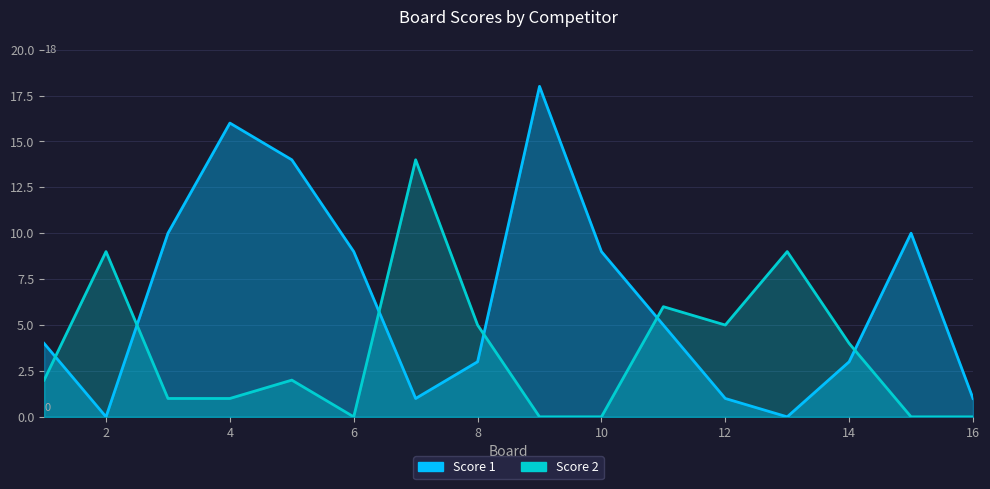

Reading left to right, list all the values displayed in this chart.

Score 1: 1=4	2=0	3=10	4=16	5=14	6=9	7=1	8=3	9=18	10=9	11=5	12=1	13=0	14=3	15=10	16=1
Score 2: 1=2	2=9	3=1	4=1	5=2	6=0	7=14	8=5	9=0	10=0	11=6	12=5	13=9	14=4	15=0	16=0